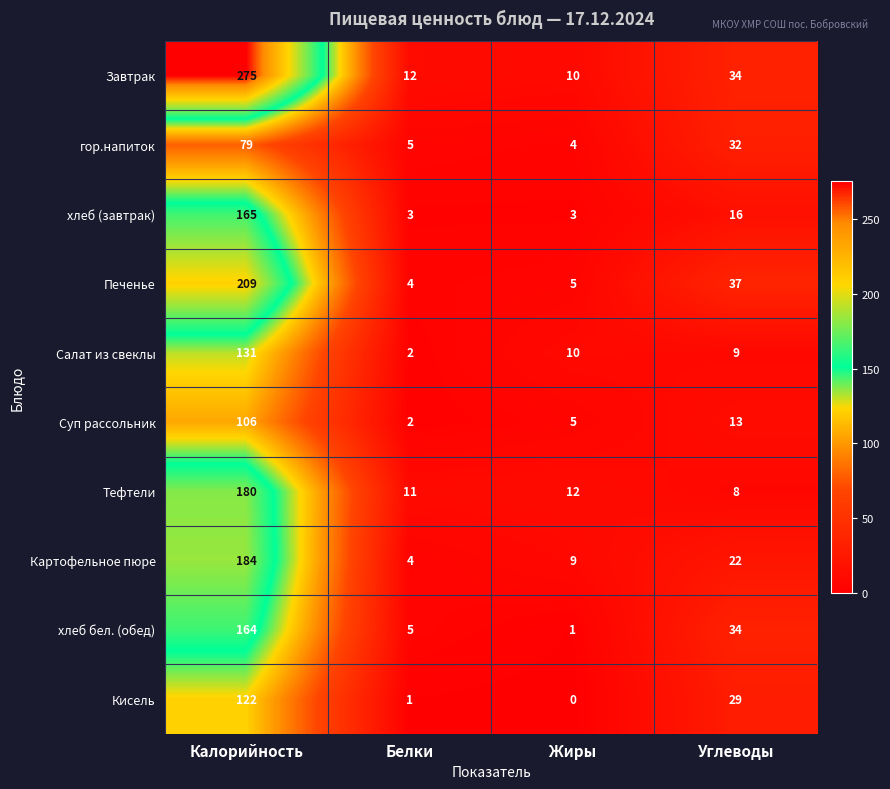

Which series has the largest total across all categories?

Завтрак